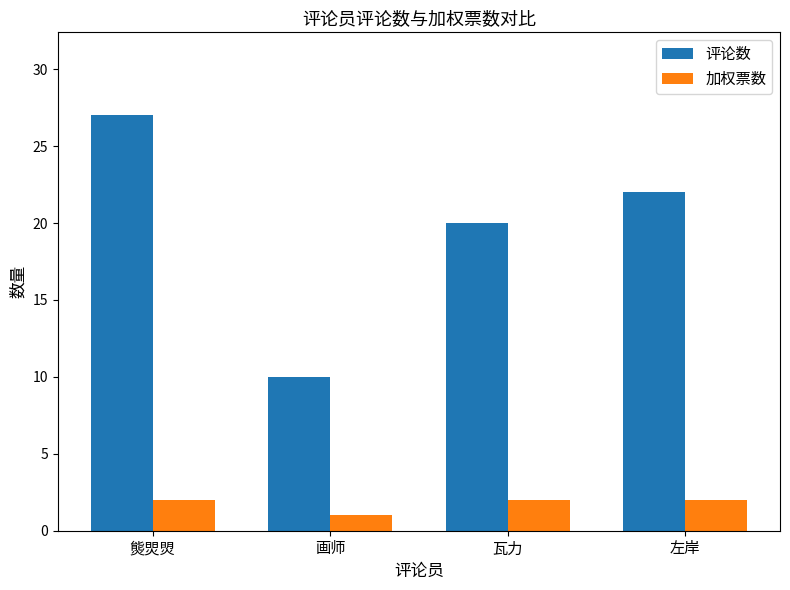

What is the sum of all 评论数 values?

79